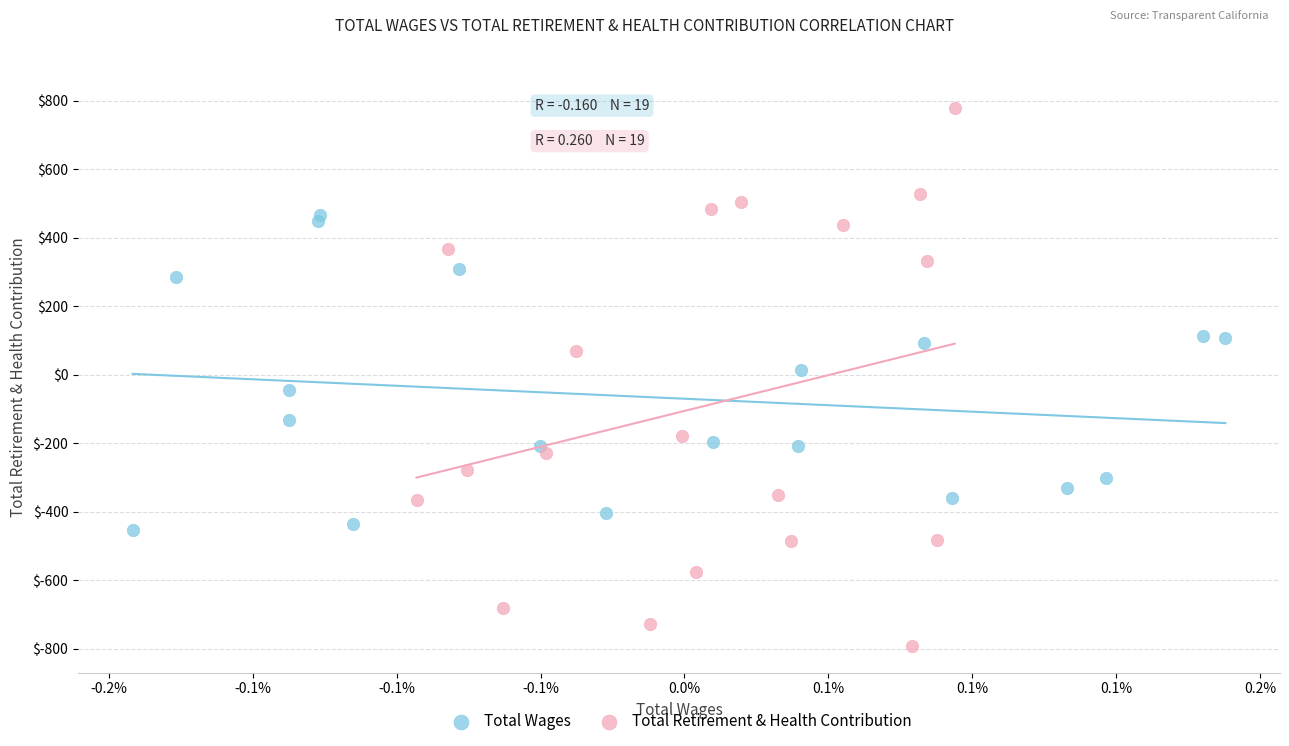

Which series reaches the minimum Y coordinate?

Total Retirement & Health Contribution